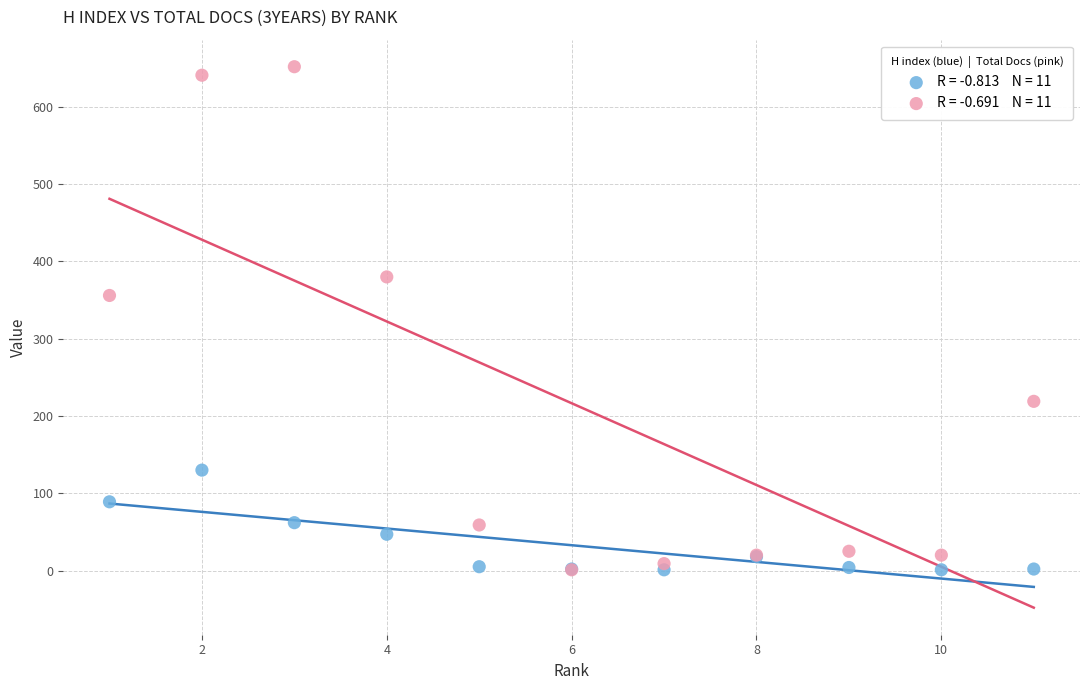

Across all series, what Y value is closest to 326?

356